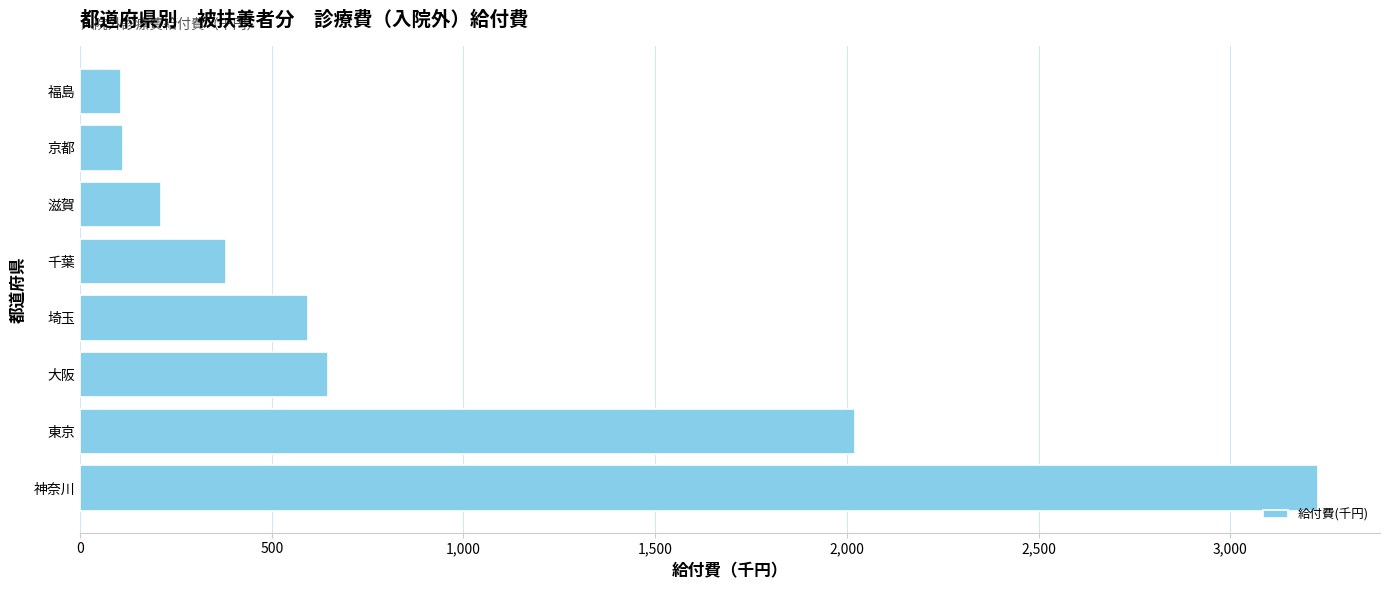

Which has a higher value, 東京 or 埼玉?

東京